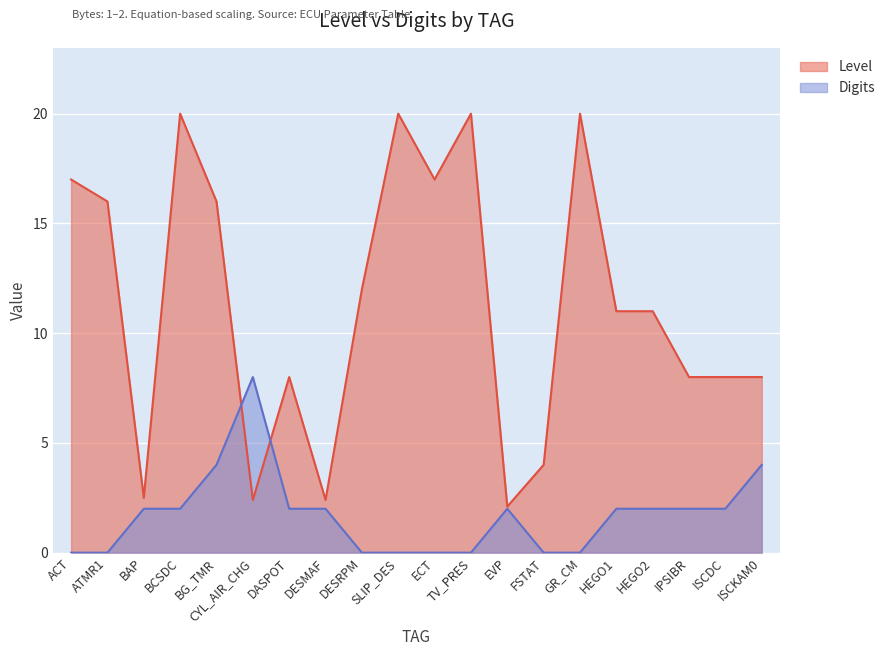

Which has a higher value, EVP or ISCDC?

ISCDC